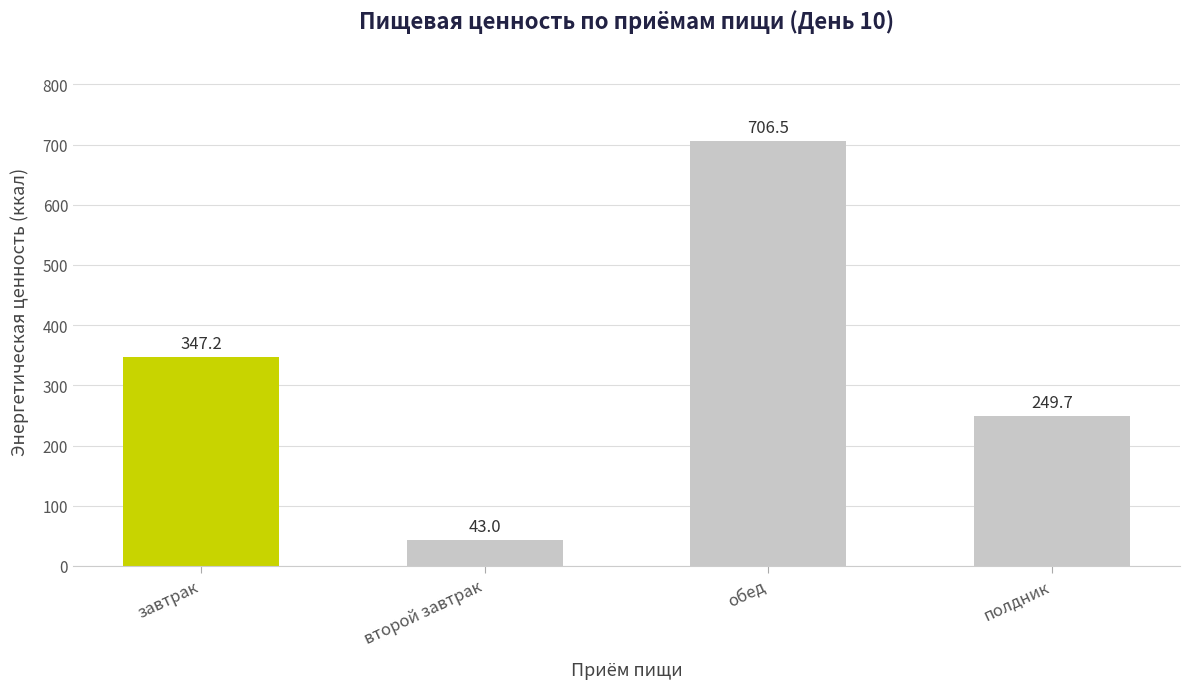

At which category does the chart reach its peak across all series?

обед